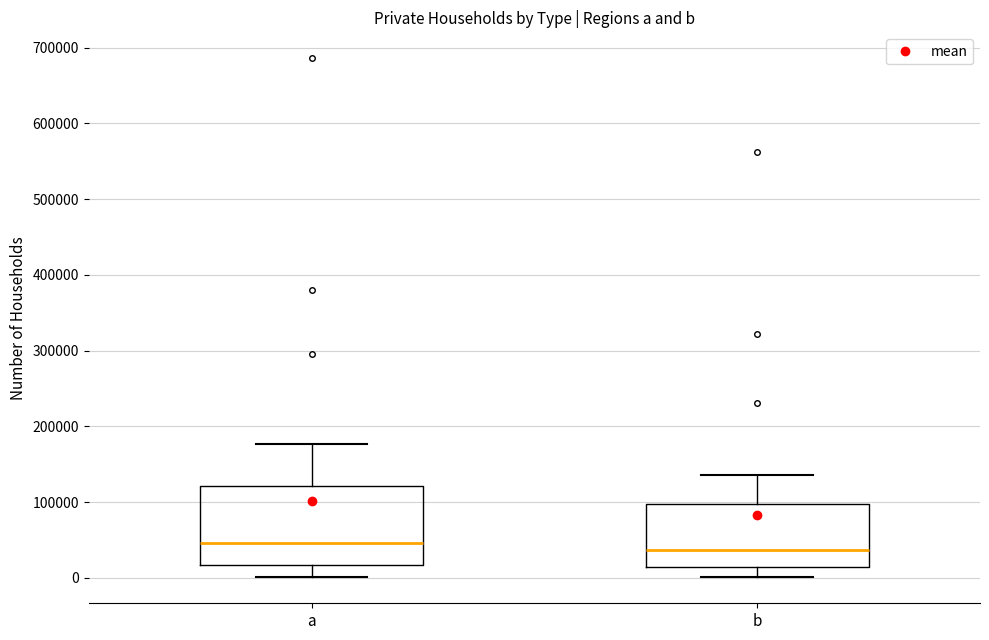

Which box is the tallest, from its lower edge to its upper edge?

a